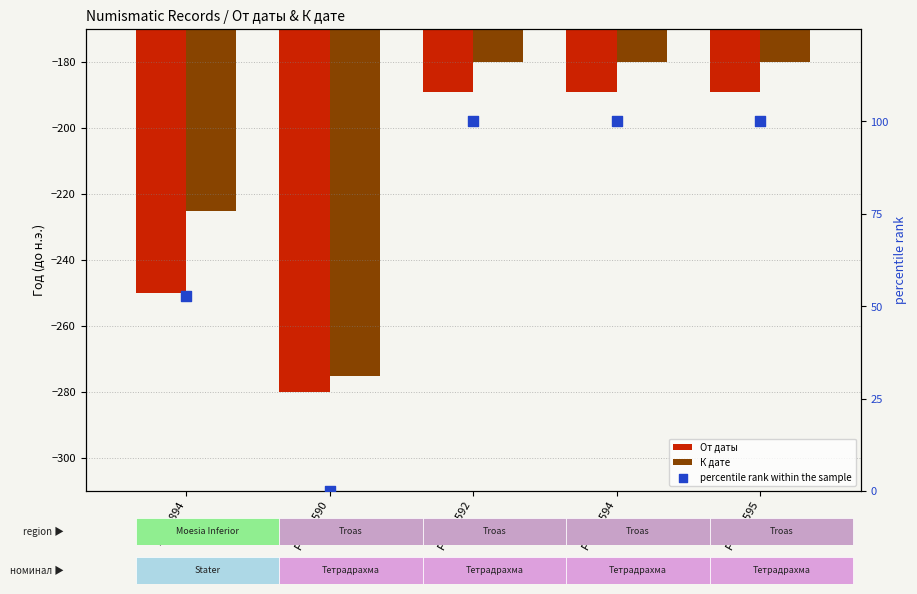

What are all the series names shown in the legend?

От даты, К дате, percentile rank within the sample